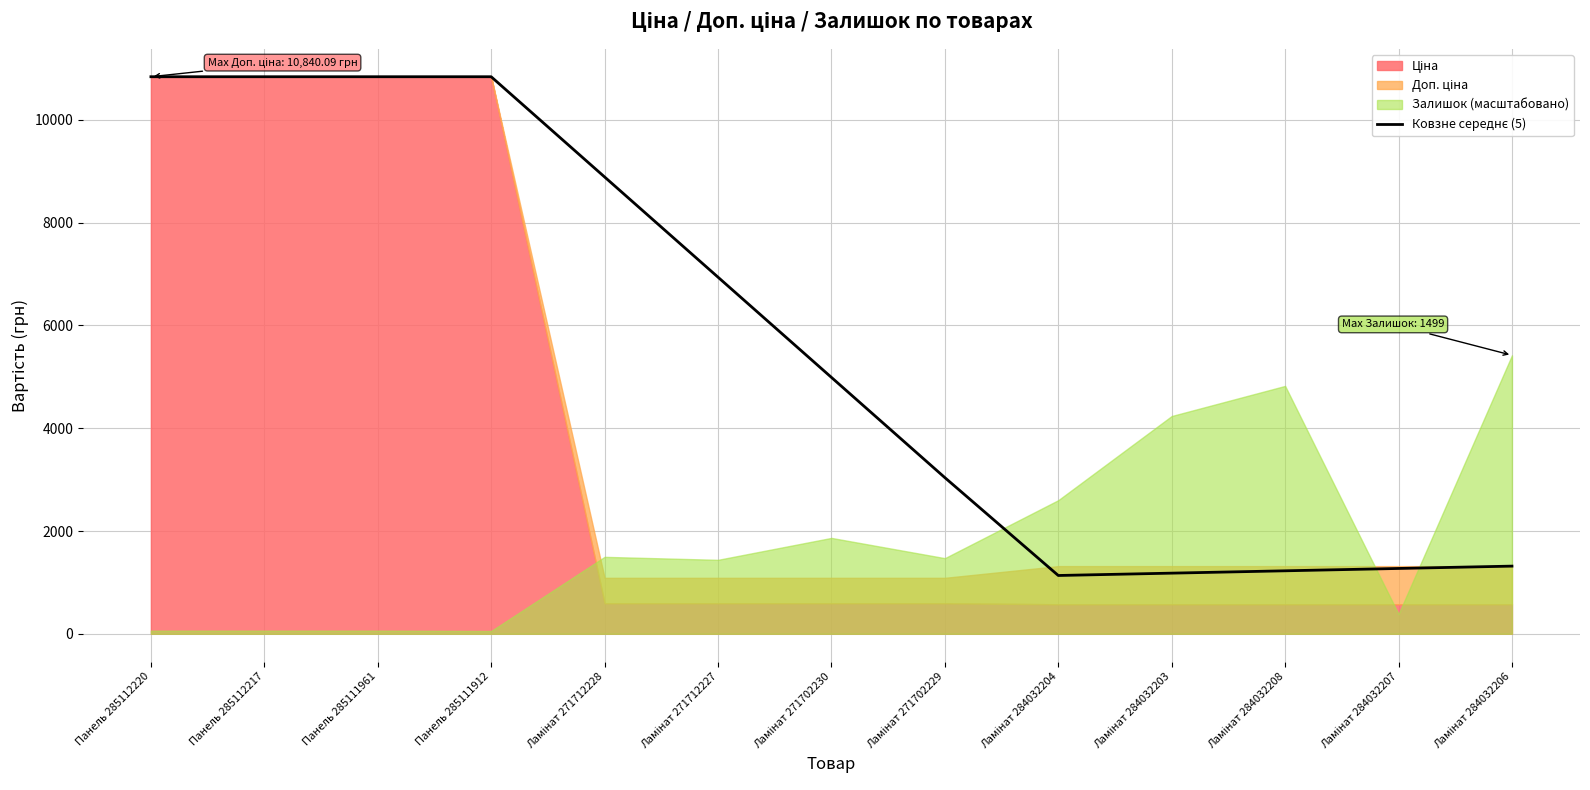

Reading left to right, list all the values displayed in this chart.

Панель 285112220=10840.1	Панель 285112217=10840.1	Панель 285111961=10840.1	Панель 285111912=10840.1	Ламінат 271712228=8889.8	Ламінат 271712227=6939.6	Ламінат 271702230=4989.3	Ламінат 271702229=3039.0	Ламінат 284032204=1134.4	Ламінат 284032203=1179.9	Ламінат 284032208=1225.5	Ламінат 284032207=1271.1	Ламінат 284032206=1316.7